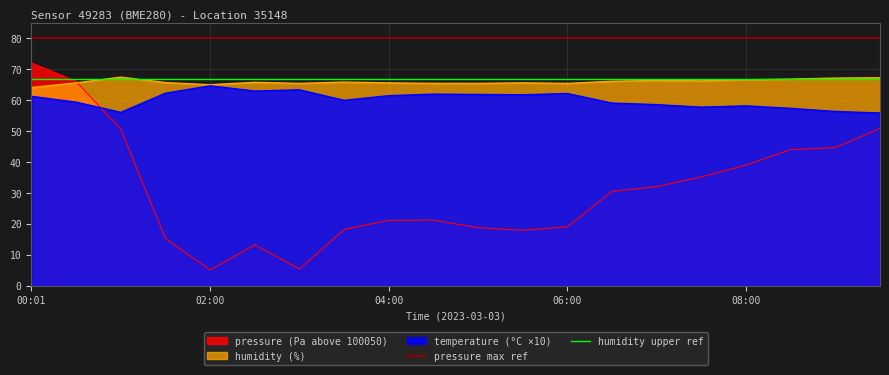

Does the chart have visible grid lines?

Yes